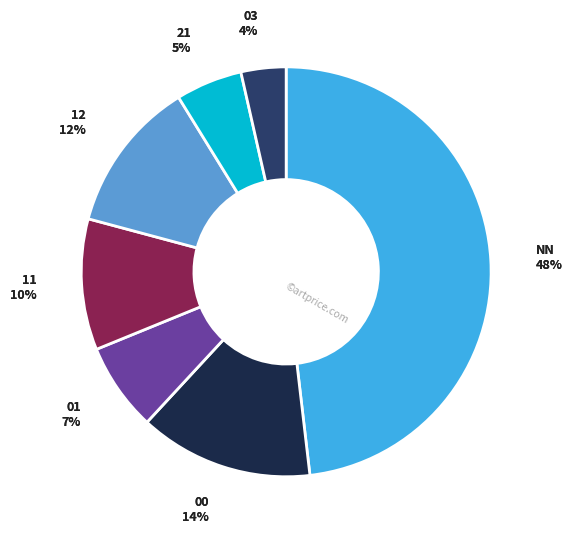

Do 03 and 11 together represent more than half of the pie?

No